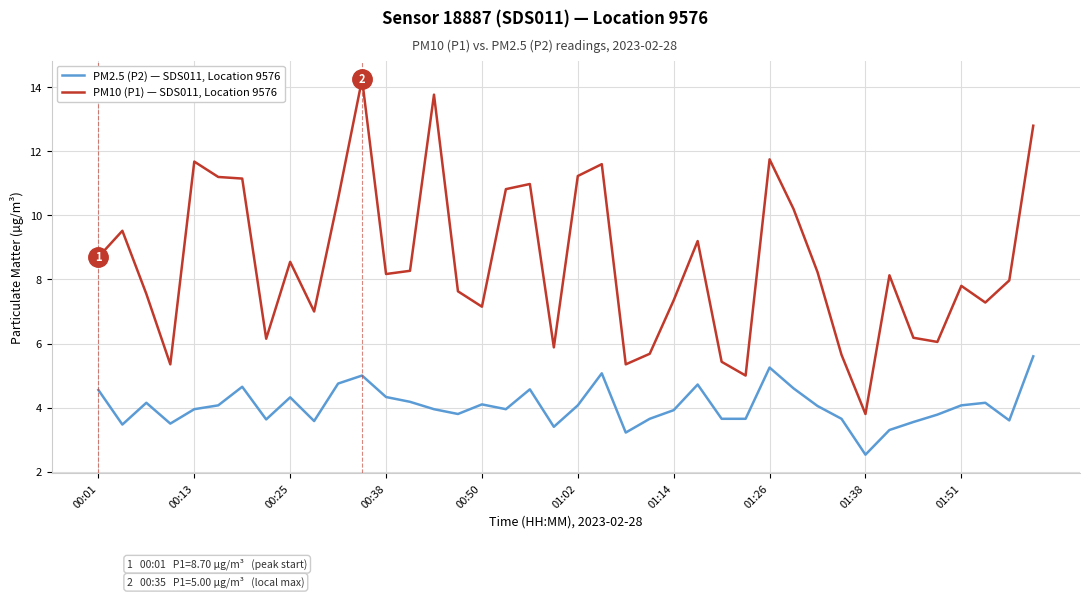

What is the difference between the maximum and minimum values in the PM2.5 (P2) — SDS011, Location 9576 series?

3.1